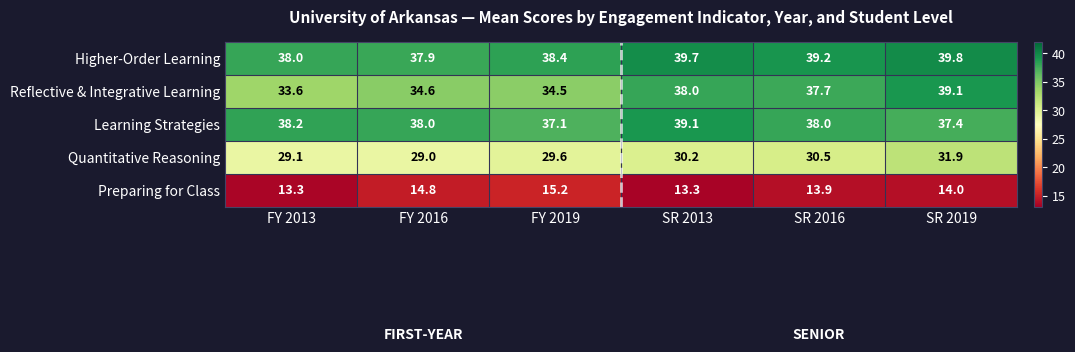

What is the smallest value displayed?

13.3